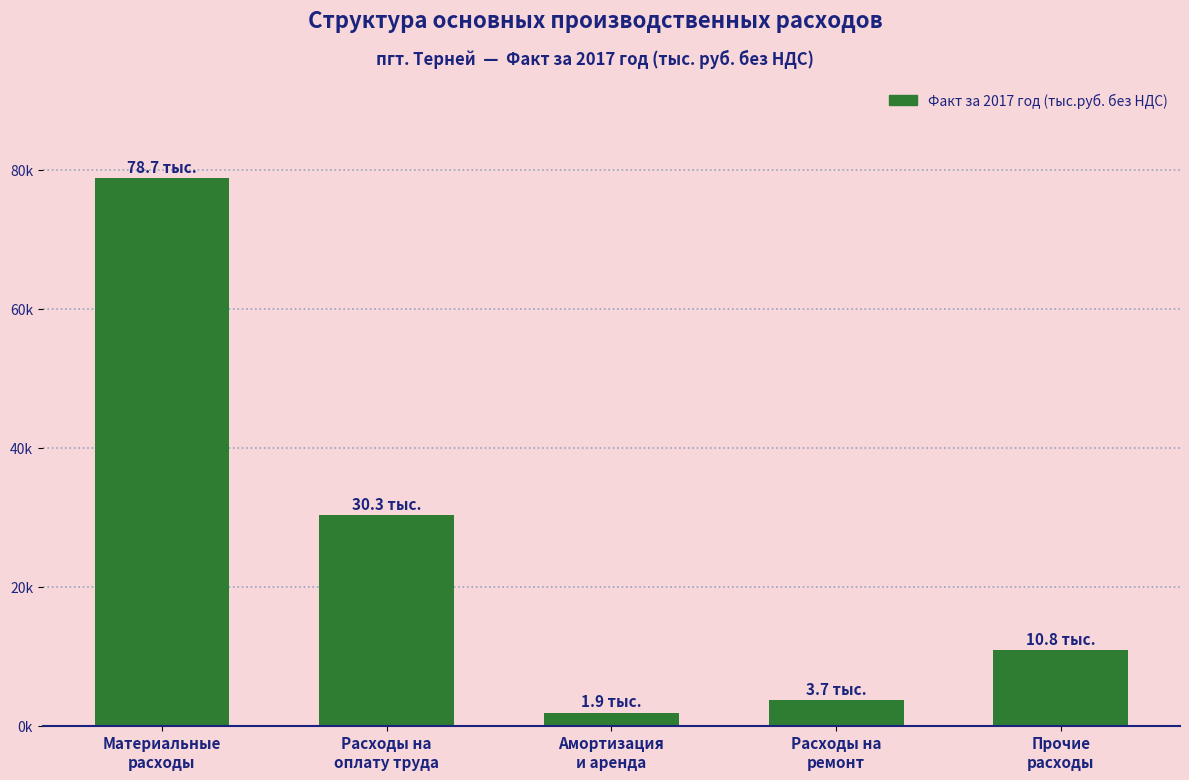

Between Расходы на
оплату труда and Прочие
расходы, which is larger?

Расходы на
оплату труда